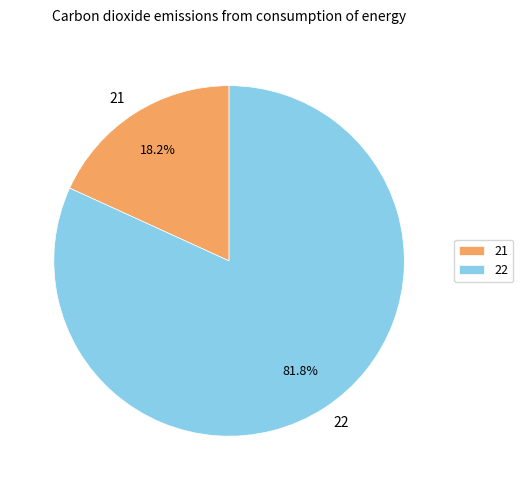

To the nearest percent, what is the difference between the 22 and 21 slice percentages?

64%